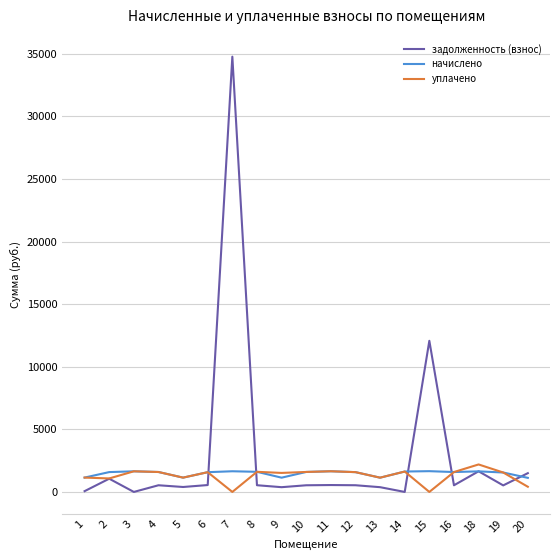

Which series has the largest range (max minus min)?

задолженность (взнос)